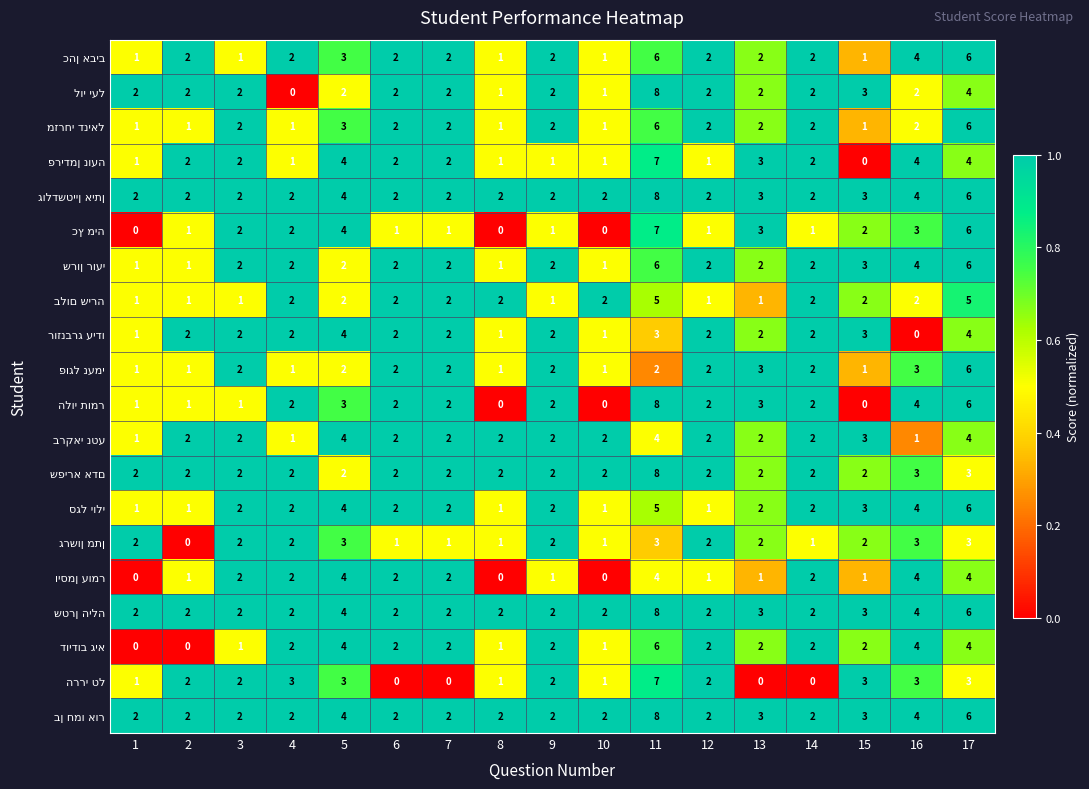

What is the greatest value displayed?

8